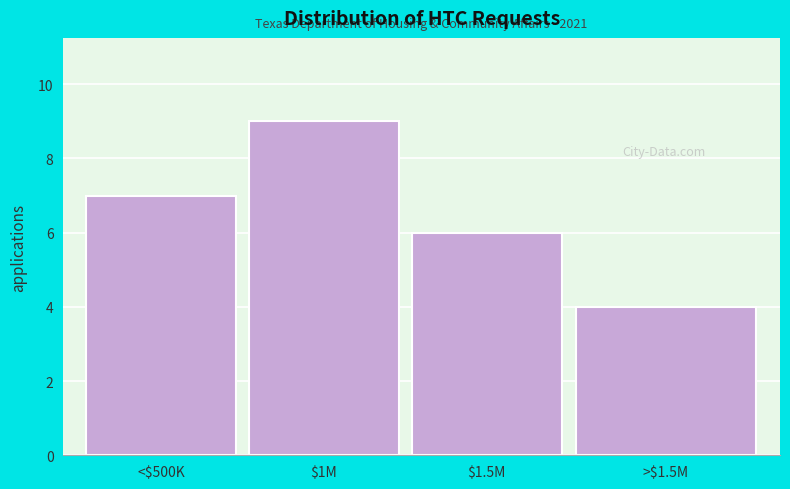

Reading left to right, extract all data points from this chart.

7	9	6	4